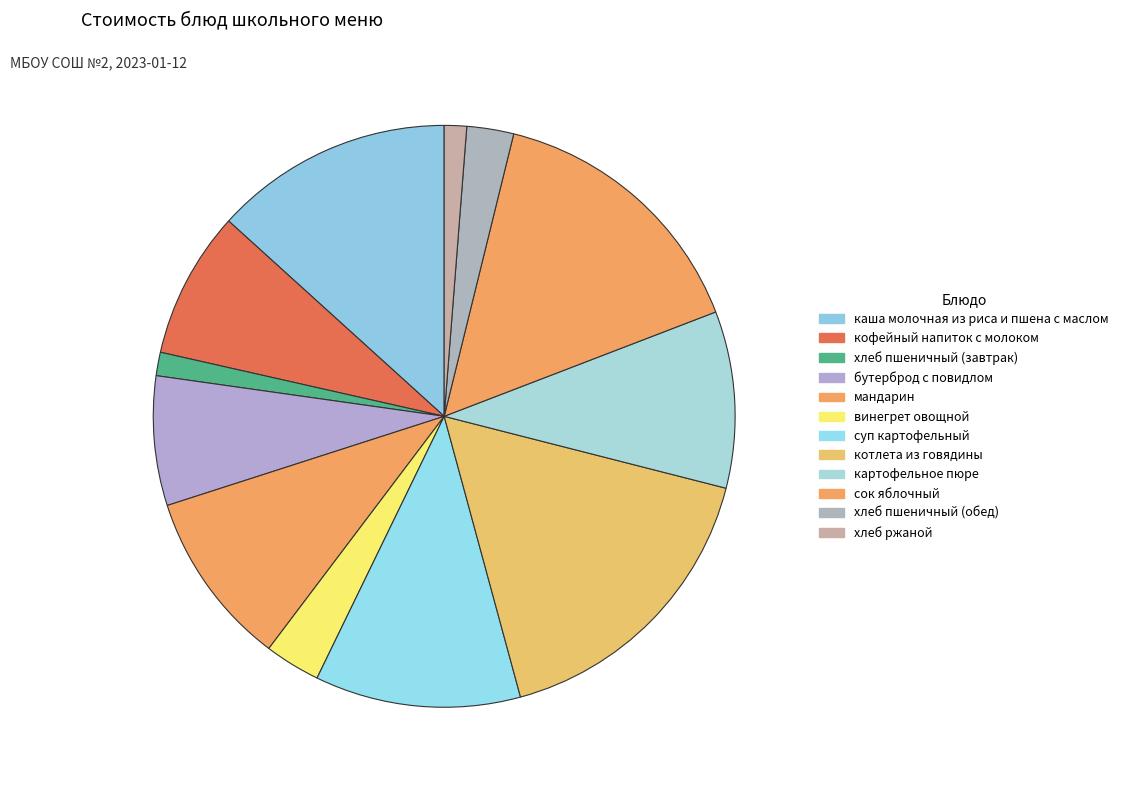

How many segments does this pie chart have?

12